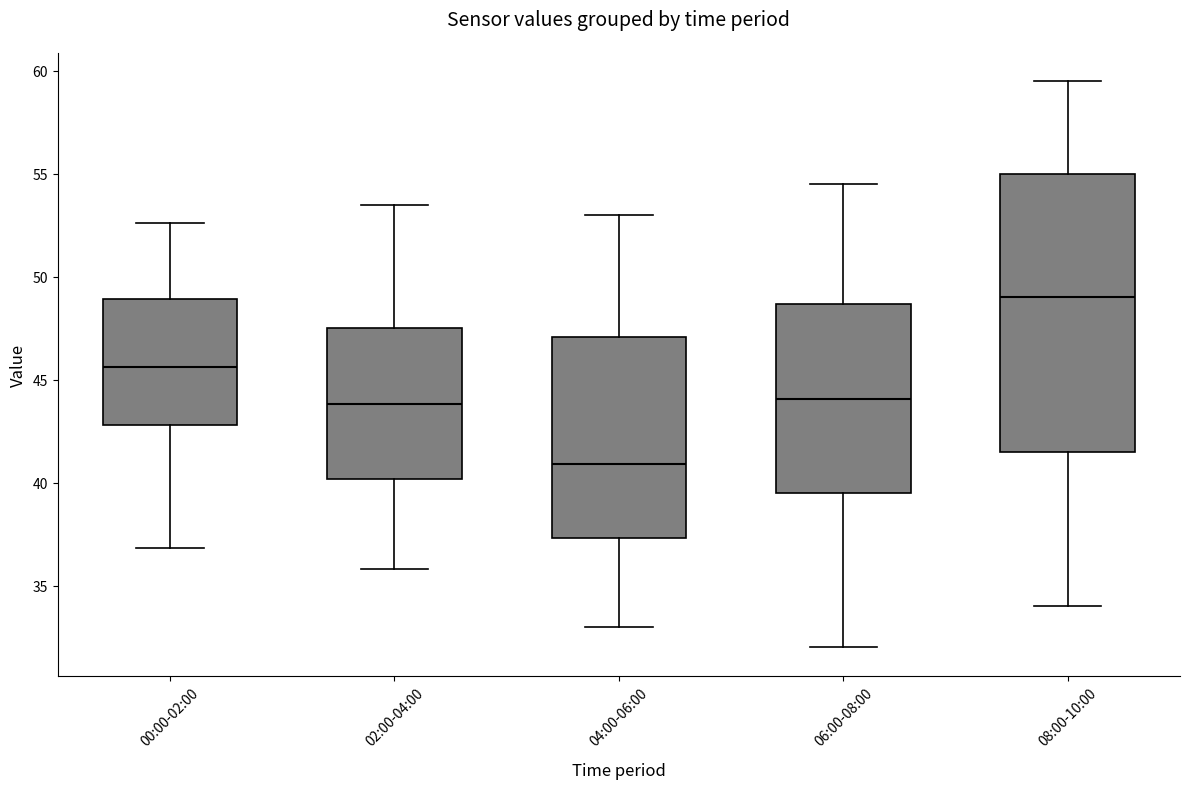

Which box has the lowest median line?

04:00-06:00